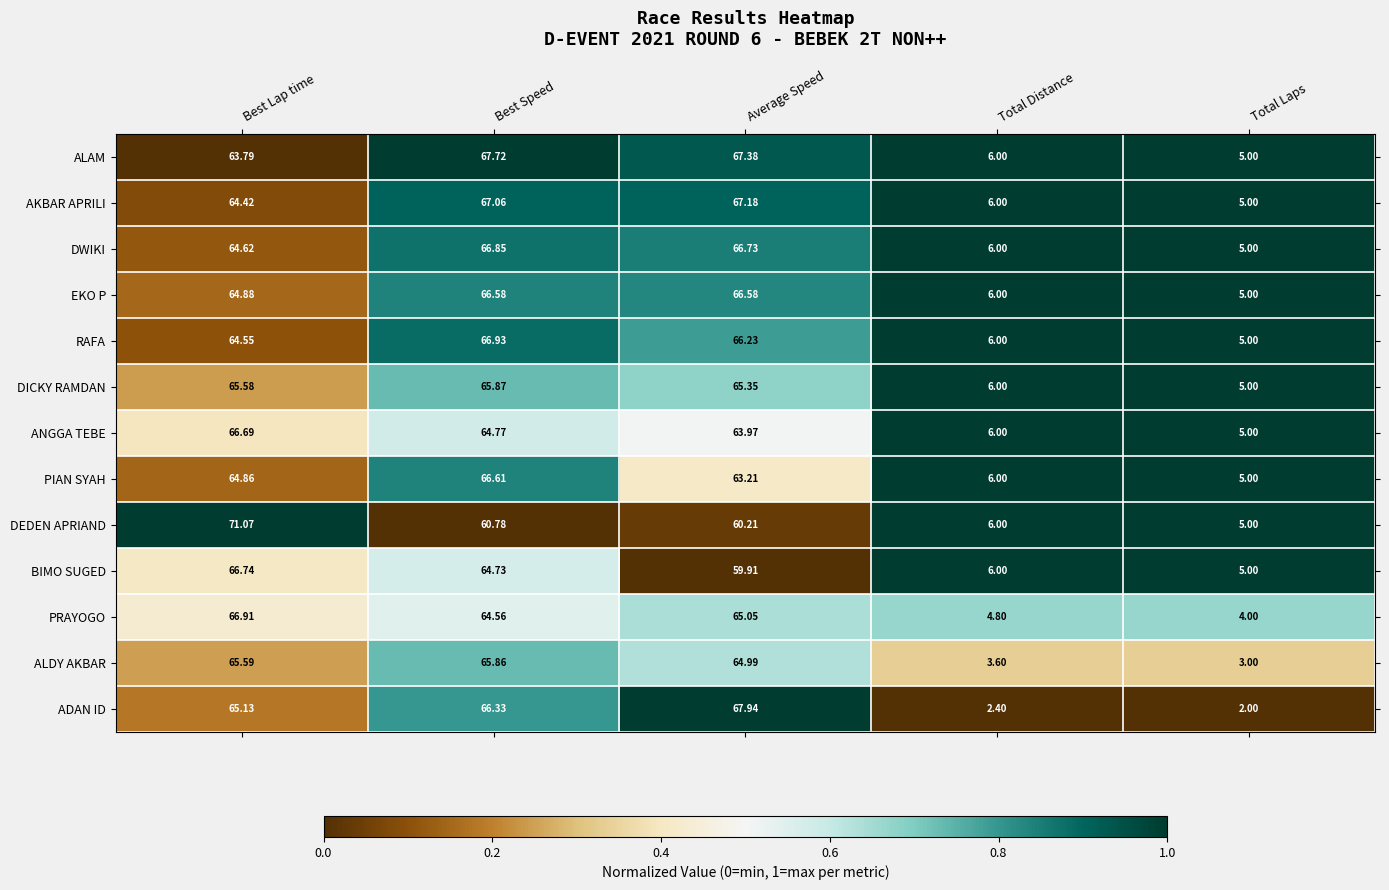

Where does the AKBAR APRILI series first go above 64?

Best Lap time